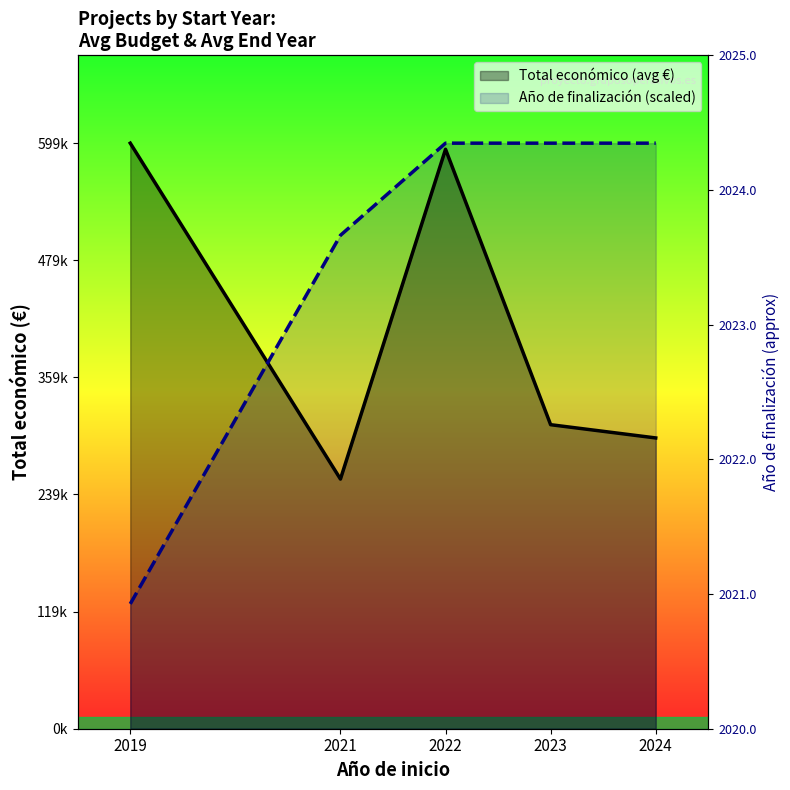

Reading left to right, extract all data points from this chart.

Total económico (avg €): 2019=599962.0	2021=255800.0	2022=593713.0	2023=311509.2	2024=297933.5
Año de finalización (scaled): 2019=127900.0	2021=505549.6	2022=599962.0	2023=599962.0	2024=599962.0